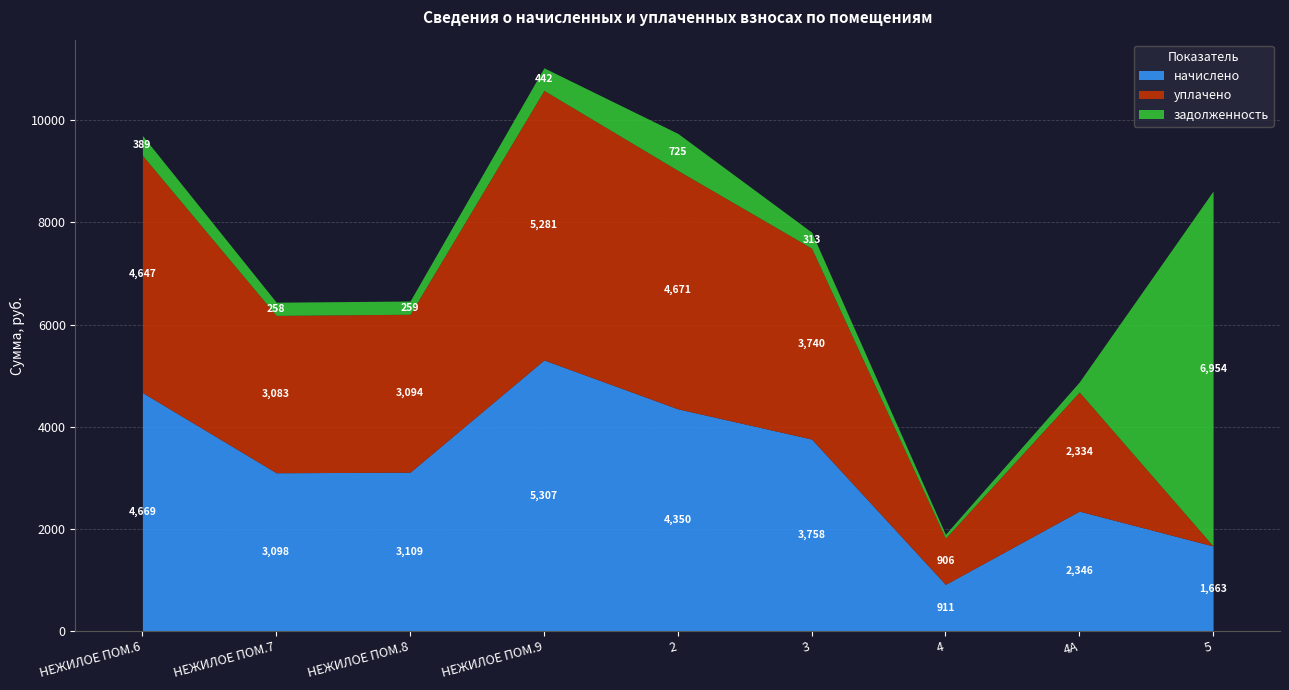

Reading left to right, transcribe all the data shown in this chart.

начислено: НЕЖИЛОЕ ПОМ.6=4669.1	НЕЖИЛОЕ ПОМ.7=3097.6	НЕЖИЛОЕ ПОМ.8=3109.0	НЕЖИЛОЕ ПОМ.9=5306.8	2=4350.2	3=3758.0	4=911.0	4А=2345.9	5=1662.6
уплачено: НЕЖИЛОЕ ПОМ.6=4646.5	НЕЖИЛОЕ ПОМ.7=3082.6	НЕЖИЛОЕ ПОМ.8=3093.9	НЕЖИЛОЕ ПОМ.9=5281.1	2=4670.7	3=3740.0	4=905.5	4А=2334.1	5=0.0
задолженность: НЕЖИЛОЕ ПОМ.6=389.1	НЕЖИЛОЕ ПОМ.7=258.1	НЕЖИЛОЕ ПОМ.8=259.1	НЕЖИЛОЕ ПОМ.9=442.2	2=725.0	3=313.2	4=75.9	4А=195.5	5=6954.1